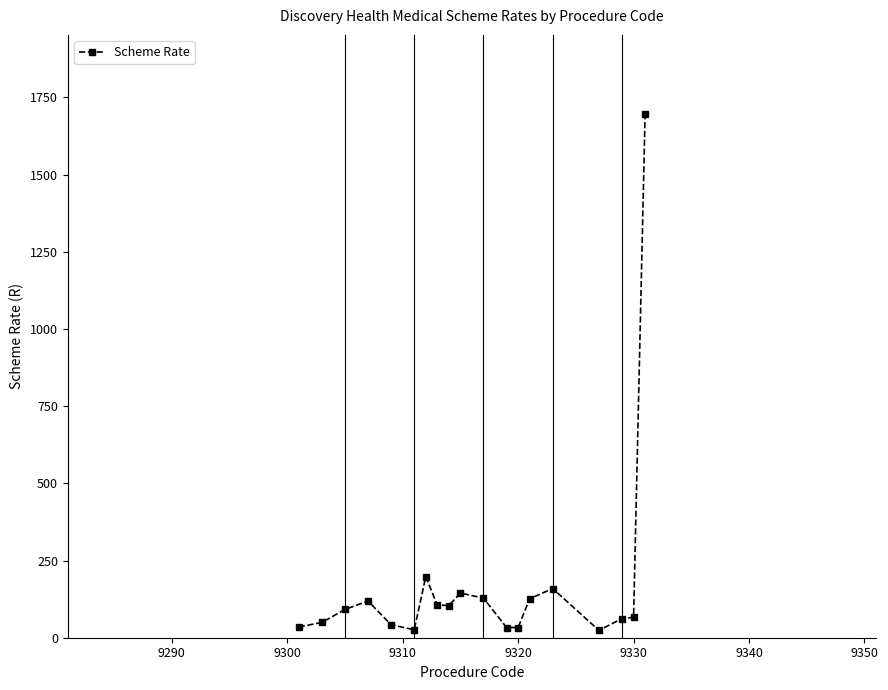

What is the average value?

170.7